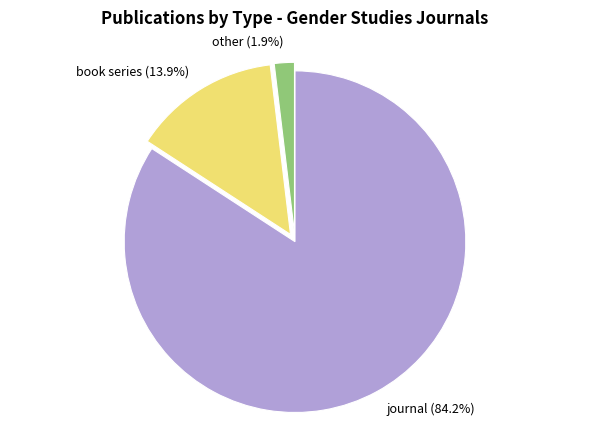

How many slices are in this pie chart?

3